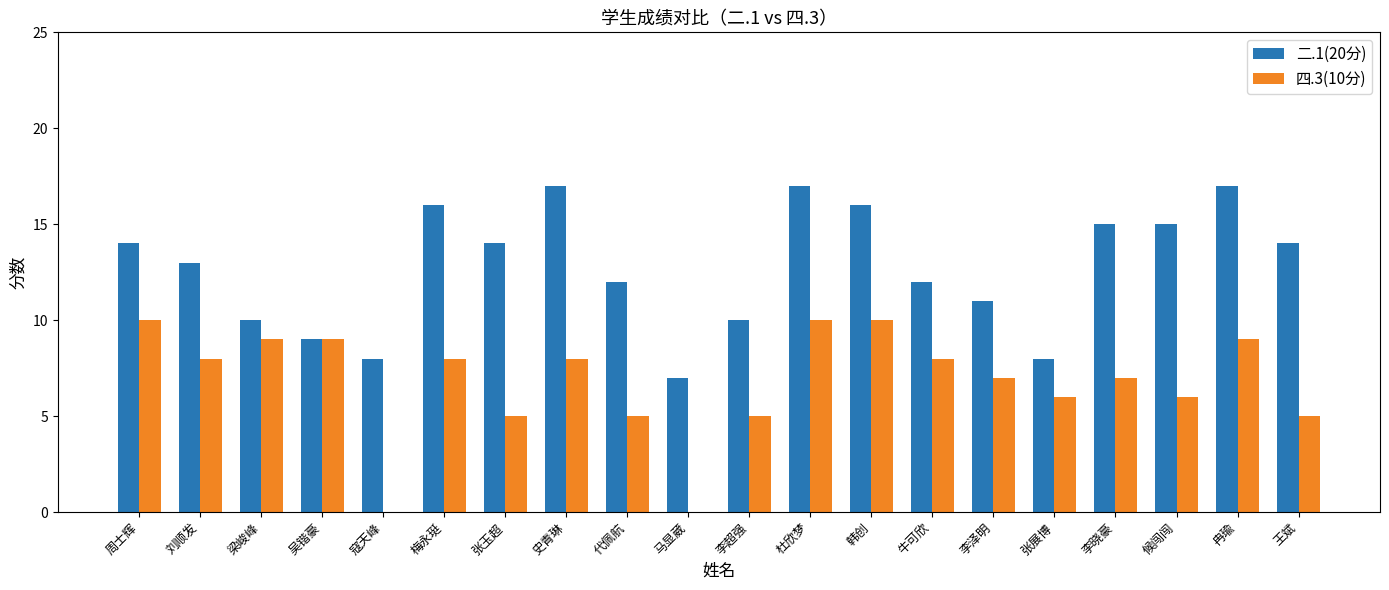

How many series are shown in this chart?

2